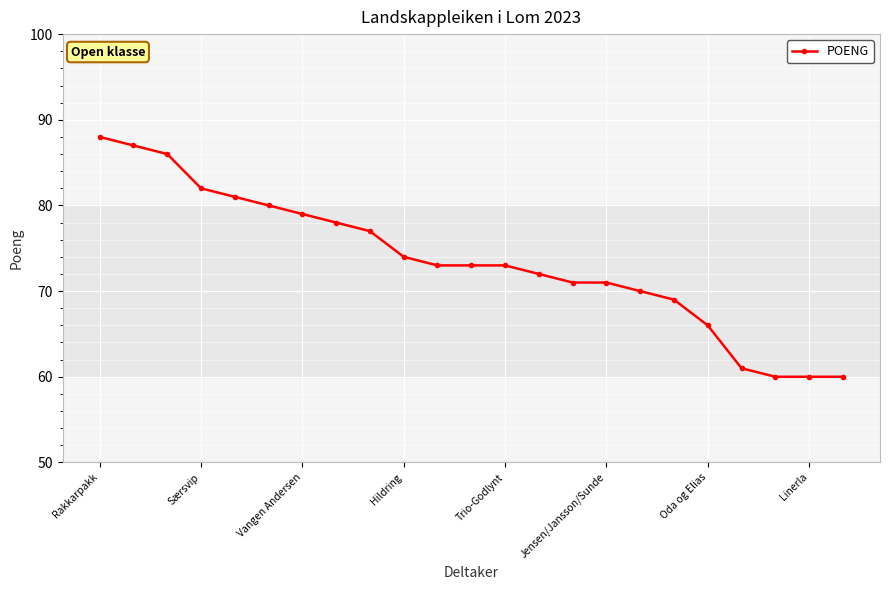

What is the value of the 6th point from the left?

80